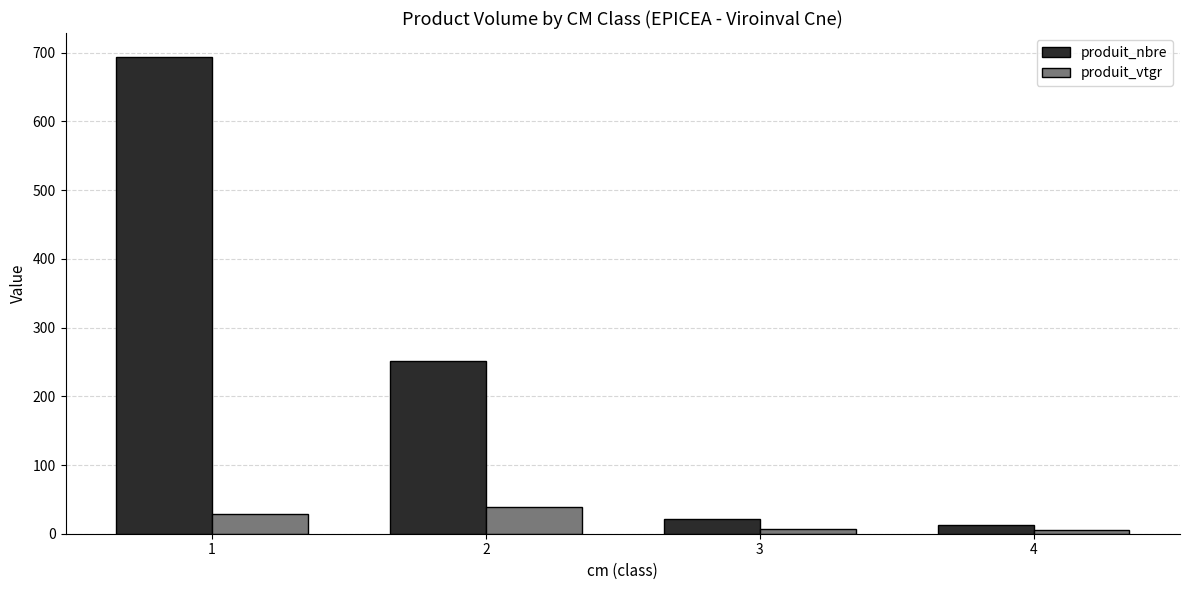

The value of produit_nbre at 2 is 344.9. True or false?

False